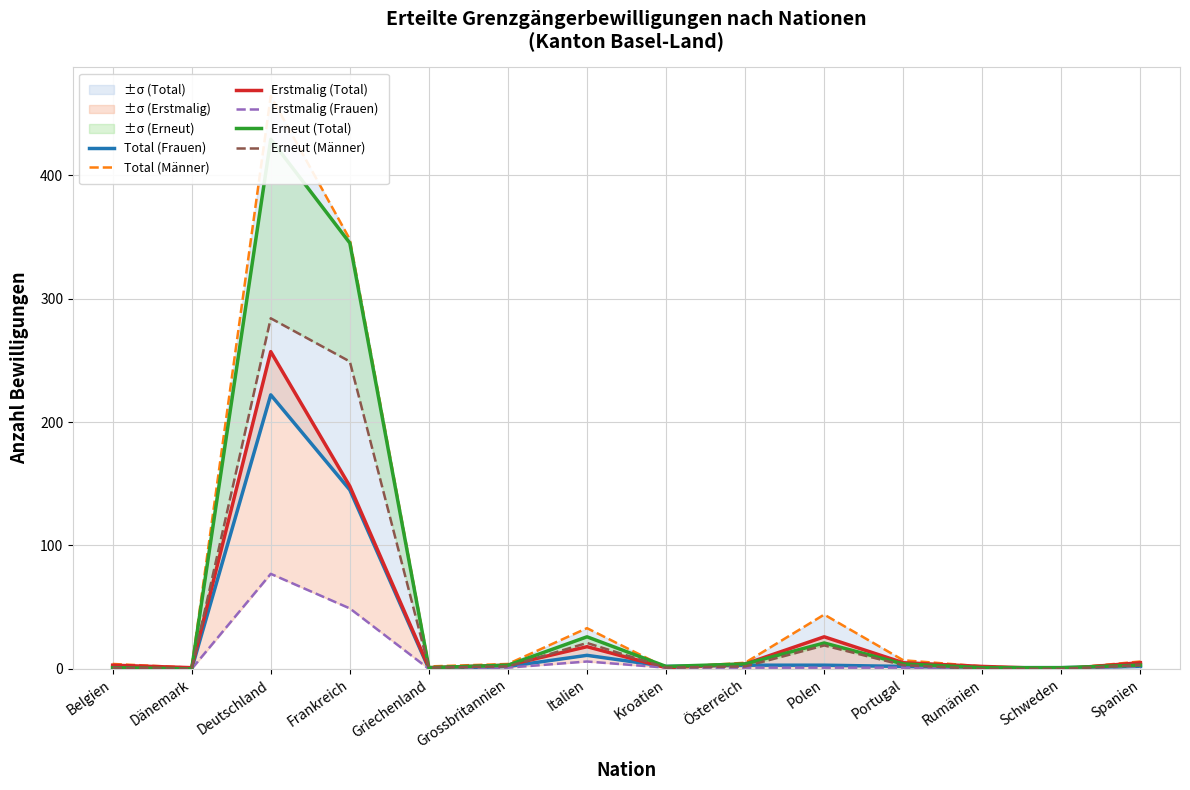

Which label corresponds to the smallest value in the chart?

Belgien